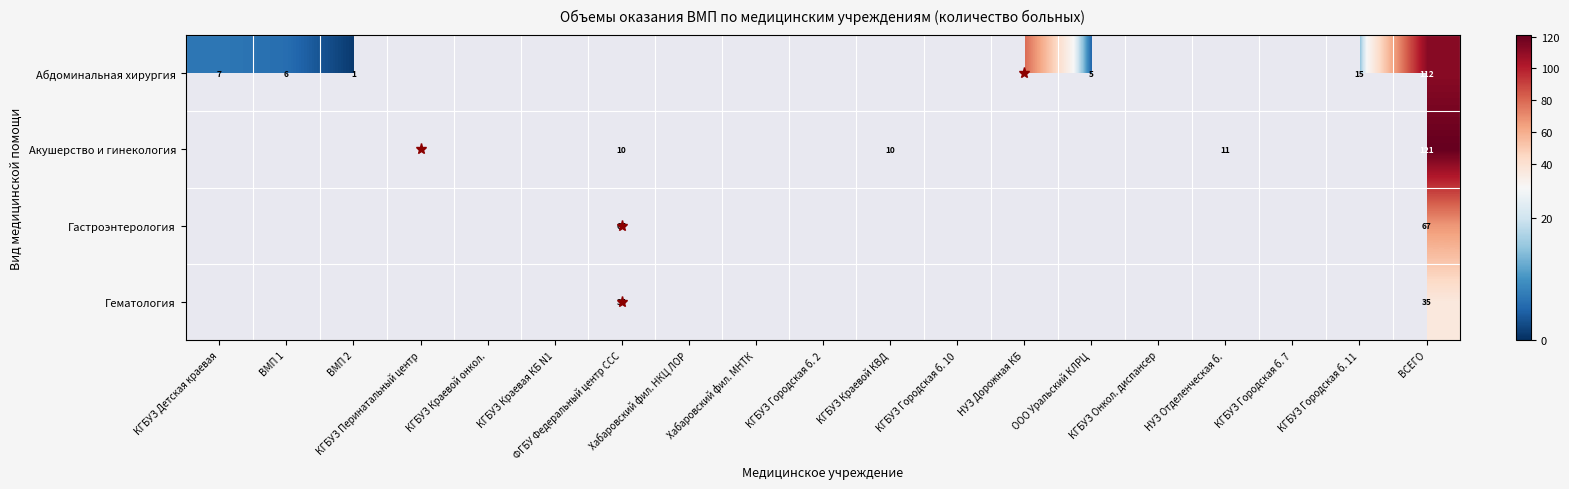

True or false: Акушерство и гинекология has a value of 10 at ФГБУ Федеральный центр ССС.

True